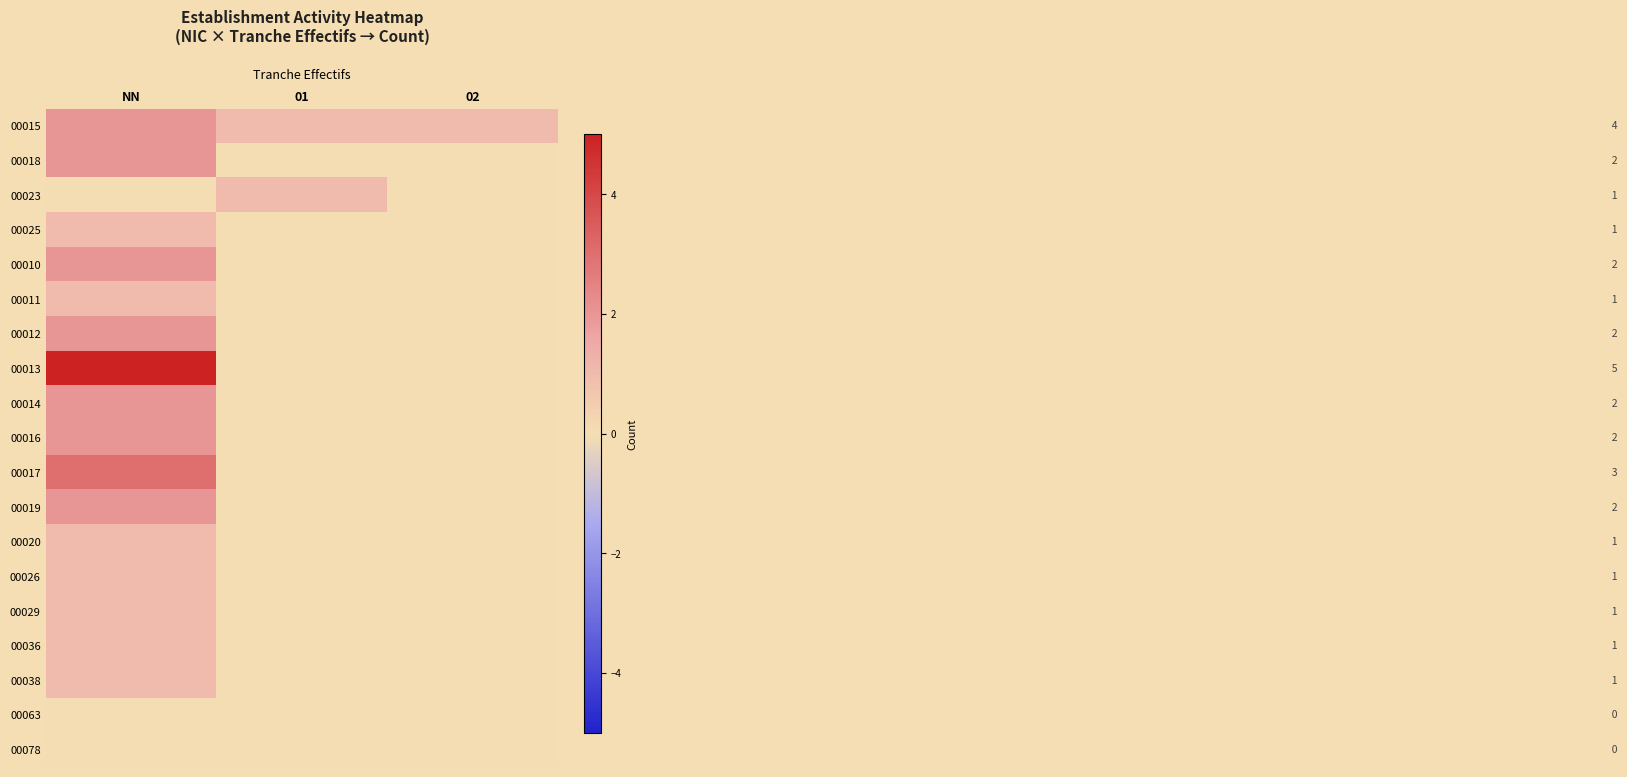

What is the sum of all 00017 values?

3